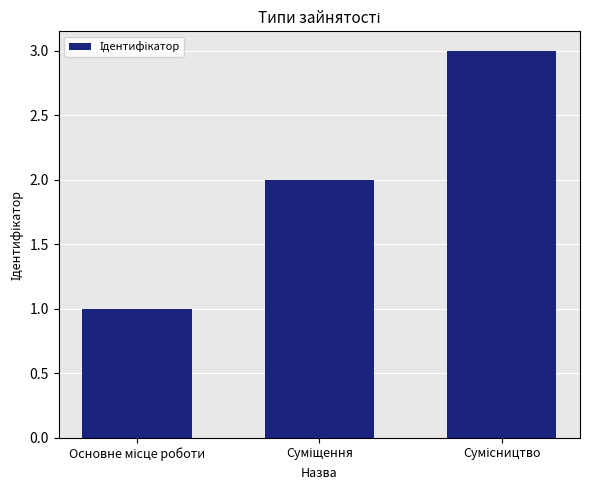

What is the difference between the maximum and minimum values?

2